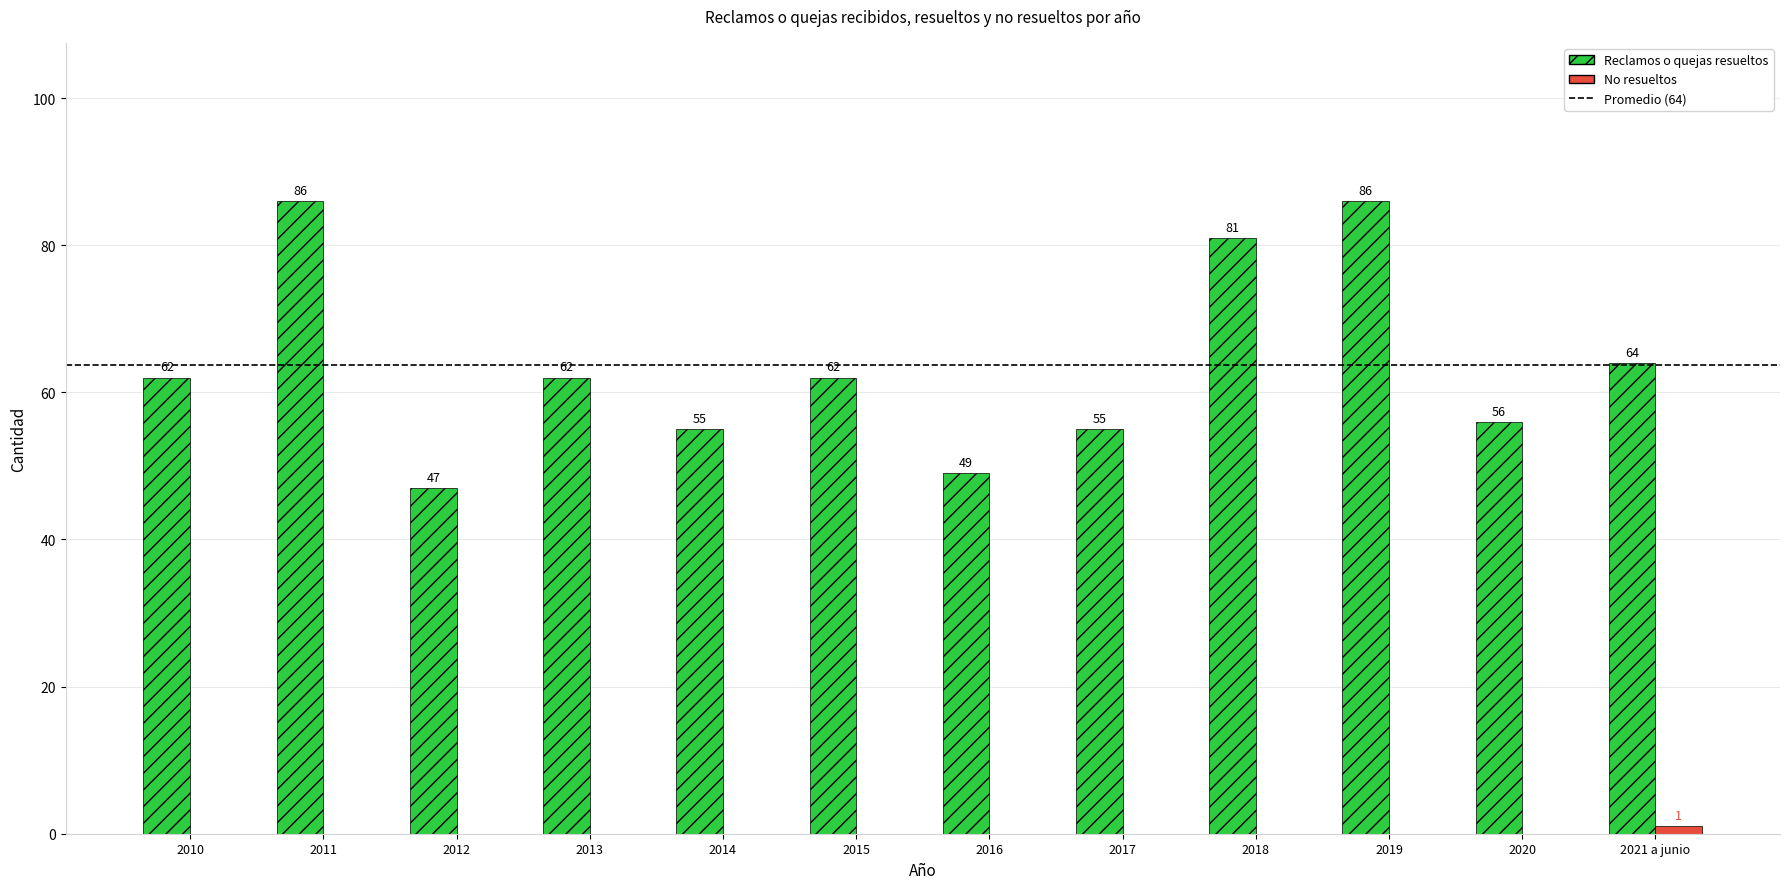

Which series changed the most between 2010 and 2021 a junio?

Reclamos o quejas resueltos